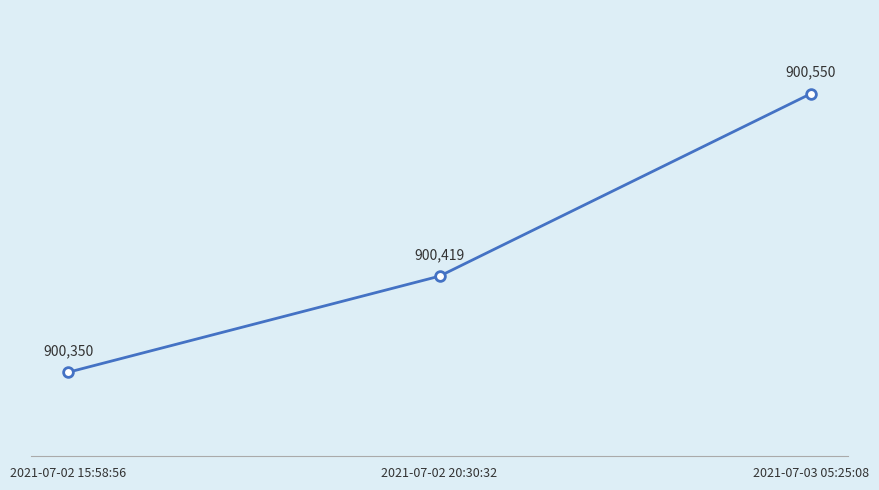

What is the maximum value shown in the chart?

900550